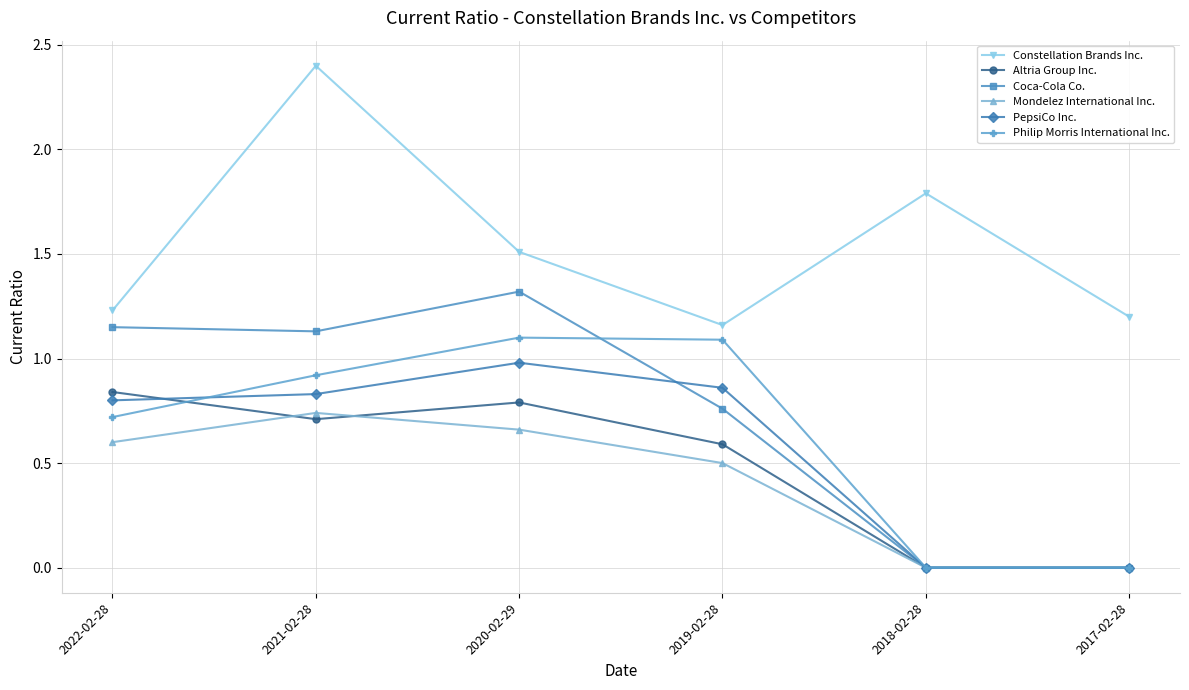

True or false: Coca-Cola Co. and Constellation Brands Inc. cross at least once.

False